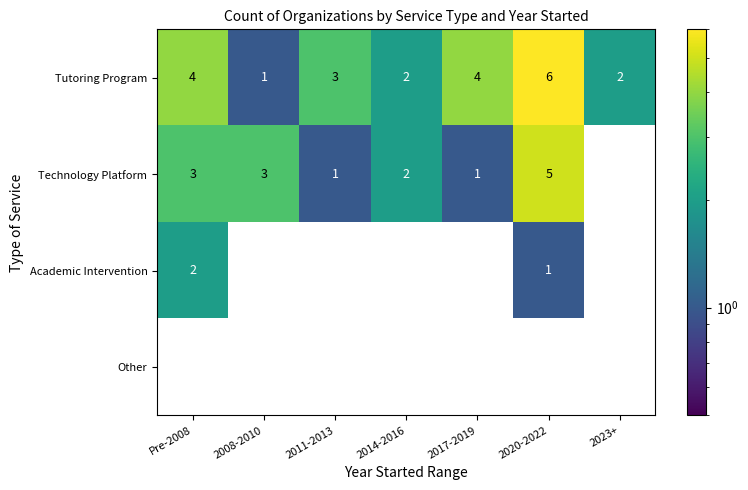

Count the Tutoring Program values in the range 2 to 4.

5